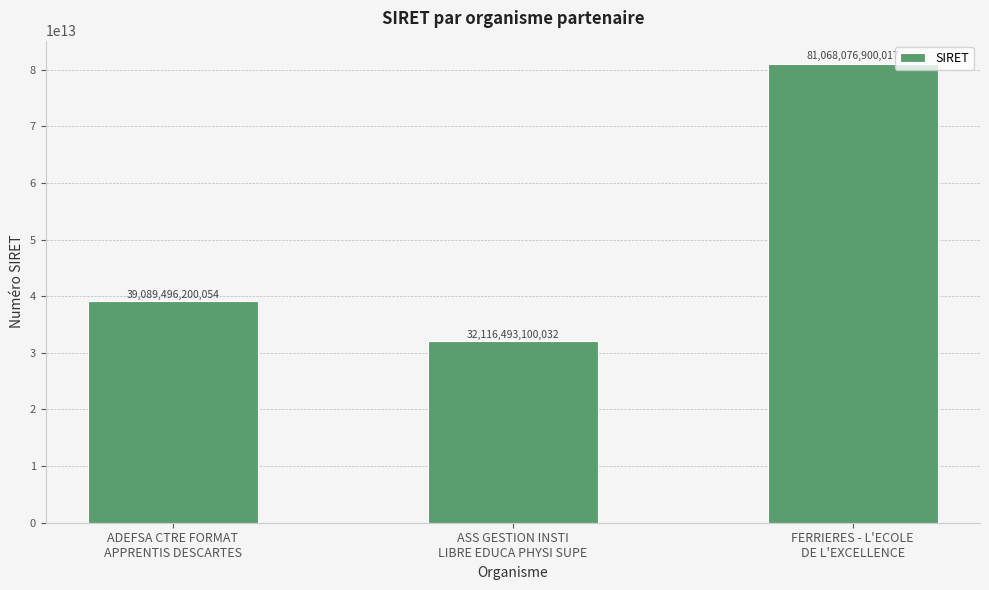

What is the difference between the maximum and minimum values?

48951583799985